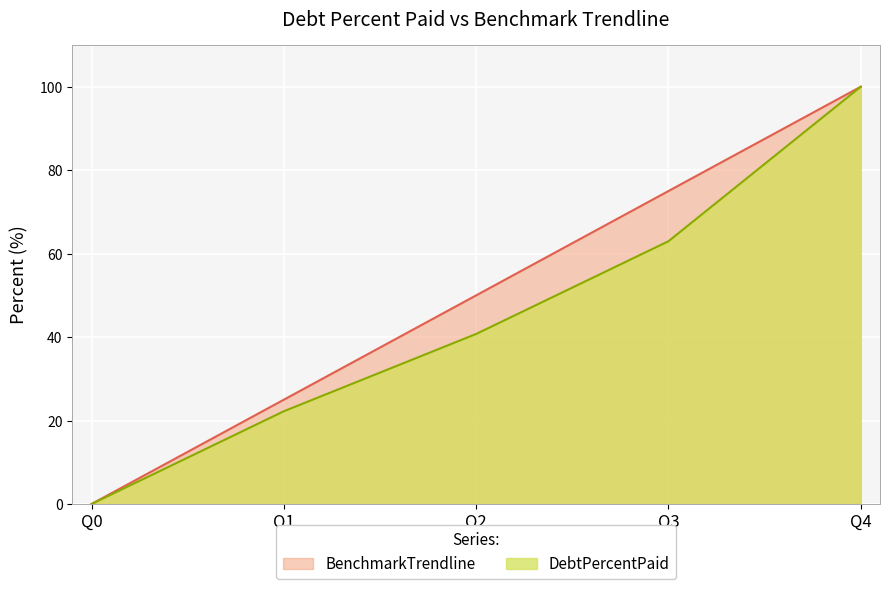

Where does the DebtPercentPaid series first go above 40?

Q2